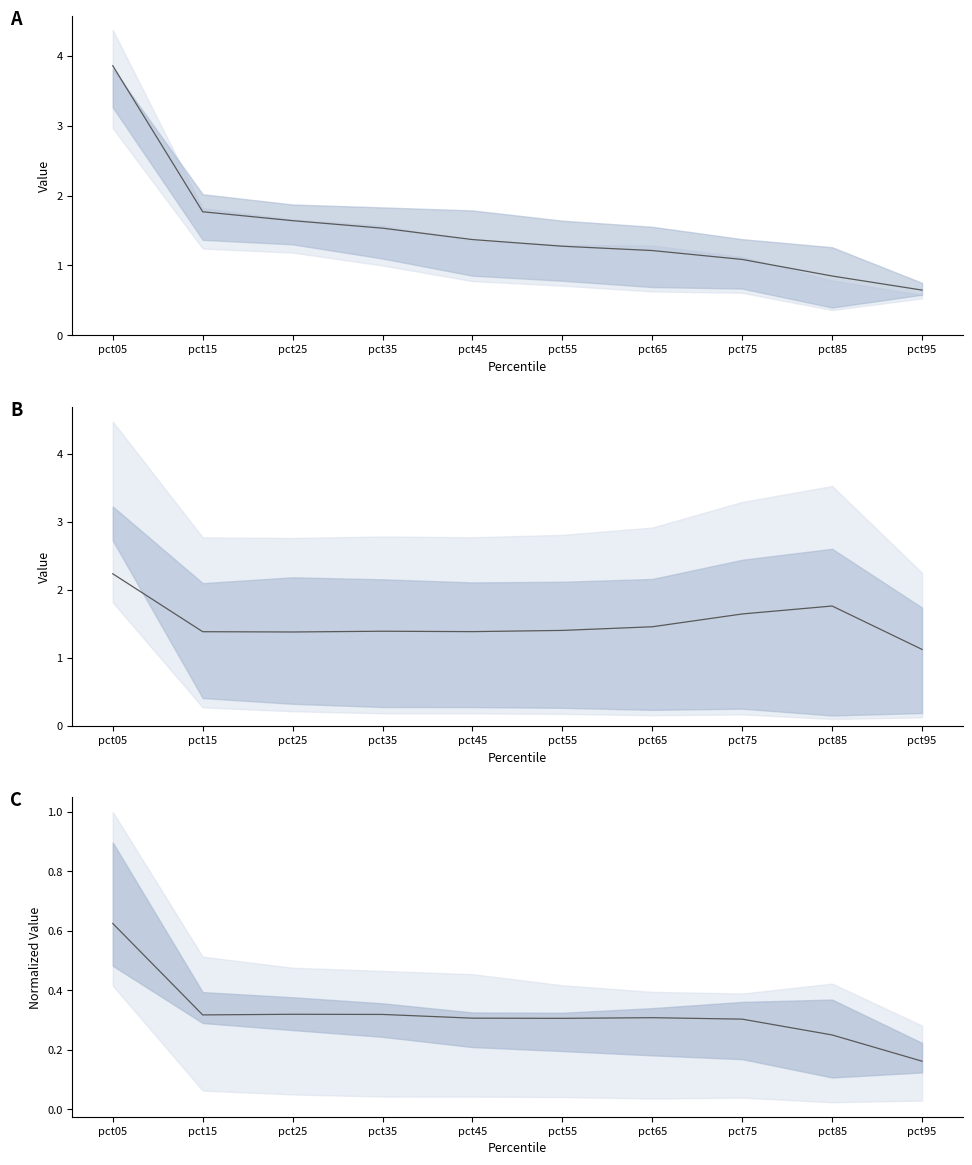

What is the change in value from pct25 to pct85?

-0.1